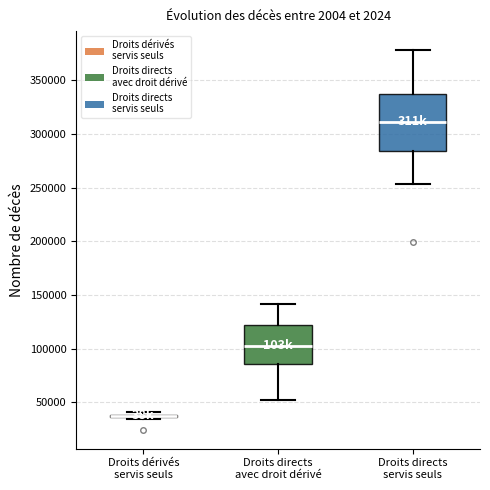

Reading left to right, transcribe this box plot: for each box, give where its median line is, the range the box spans, and where its two whiskers end, as read against the y-axis. The values are not printed on the chart, so give them approximately, as read against the axis.

Droits dérivés servis seuls: box collapsed to a line at 40000, whiskers 35000 to 40000
Droits directs avec droit dérivé: median 105000, box 85000 to 120000, whiskers 50000 to 140000
Droits directs servis seuls: median 310000, box 285000 to 335000, whiskers 255000 to 380000